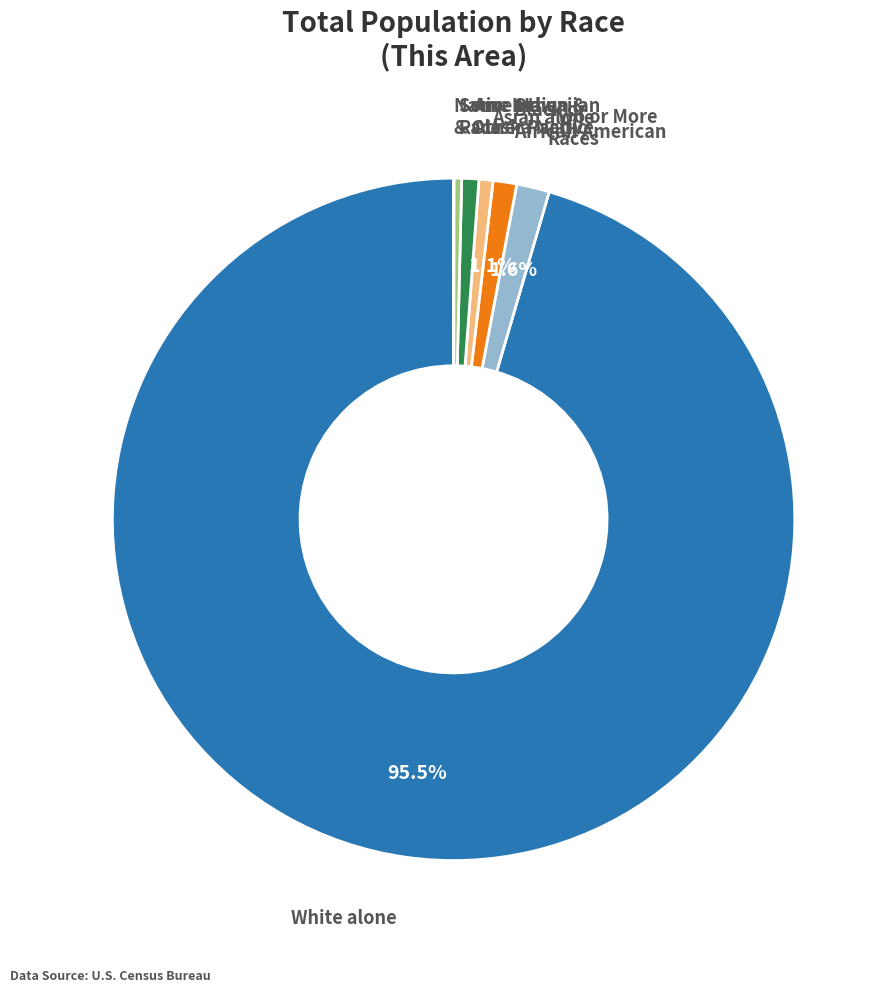

Is there a majority slice in this chart?

Yes